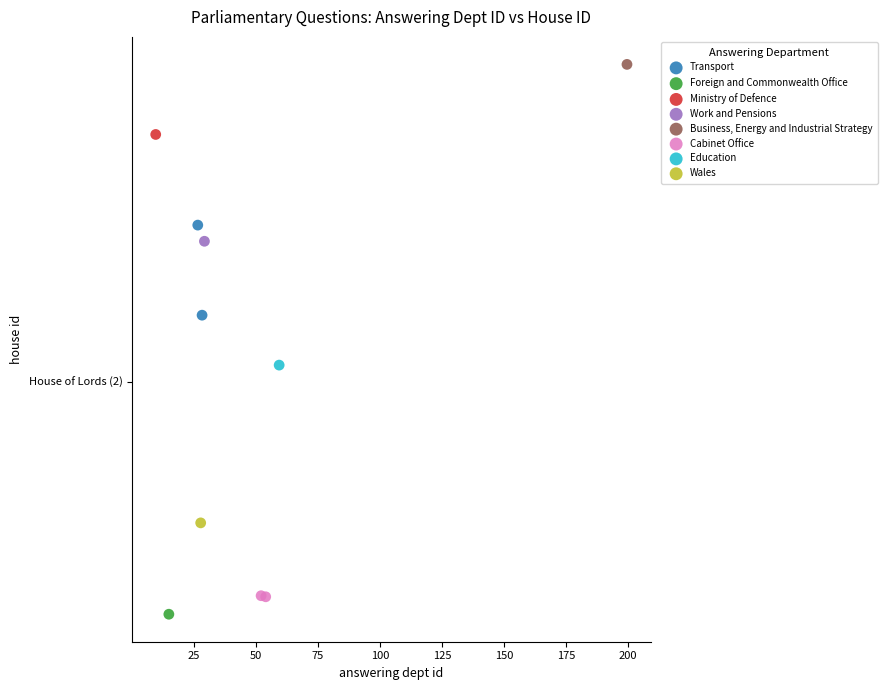

What are all the series names shown in the legend?

Transport, Foreign and Commonwealth Office, Ministry of Defence, Work and Pensions, Business, Energy and Industrial Strategy, Cabinet Office, Education, Wales